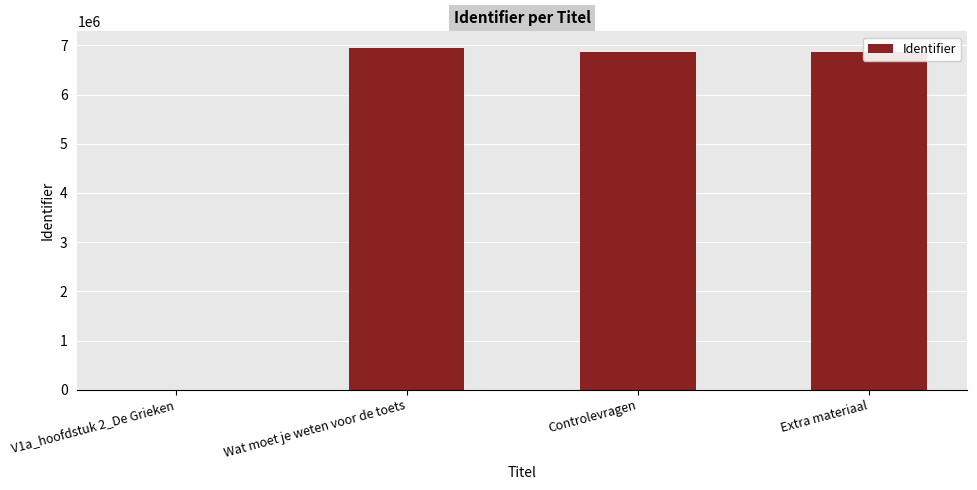

Between V1a_hoofdstuk 2_De Grieken and Controlevragen, which is larger?

Controlevragen